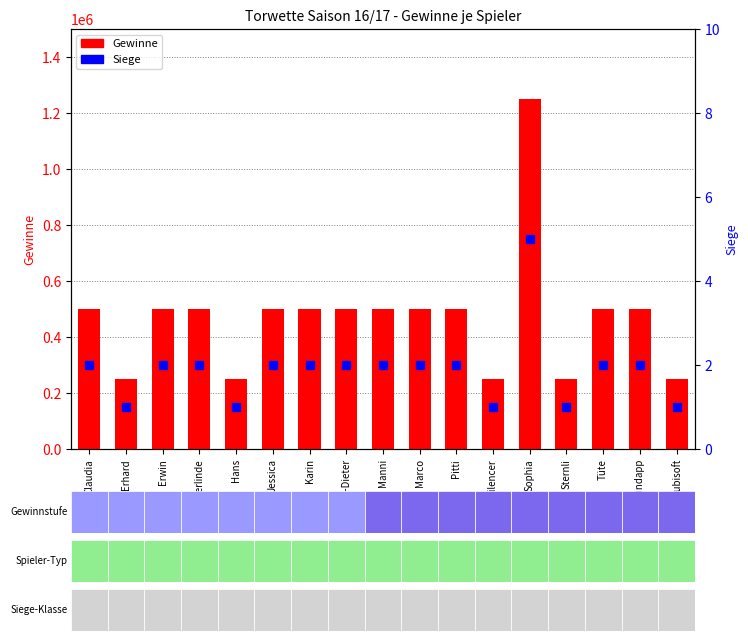

What is the minimum value shown in the chart?

1